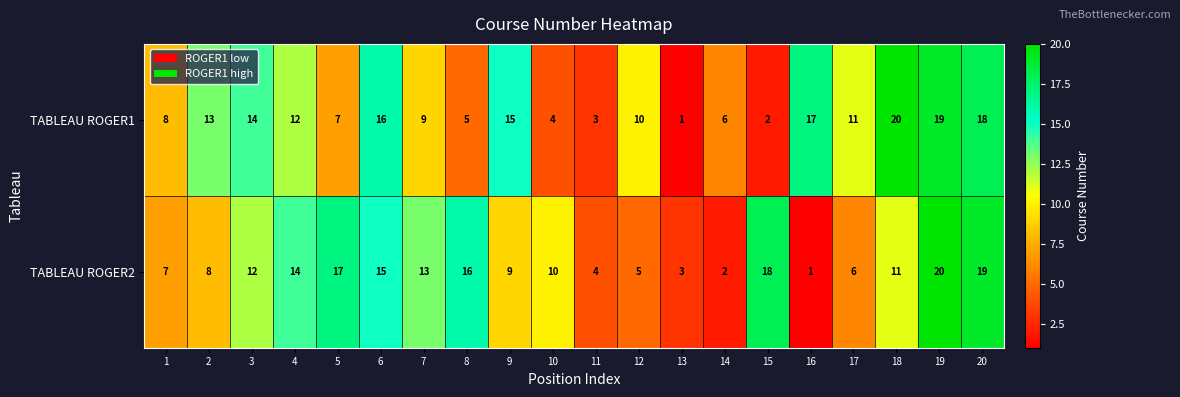

The value of TABLEAU ROGER1 at 8 is 9. True or false?

False